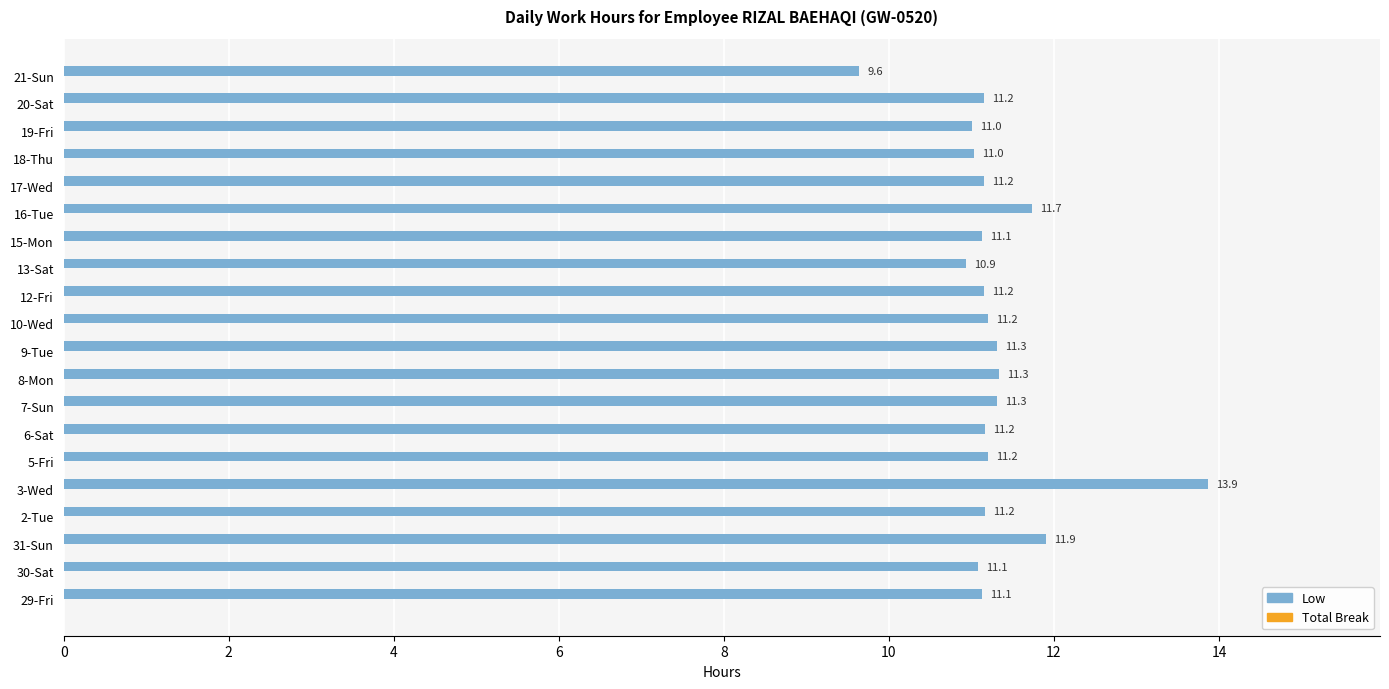

Reading top to bottom, what are all the values shown in this chart?

21-Sun=9.6	20-Sat=11.2	19-Fri=11.0	18-Thu=11.0	17-Wed=11.2	16-Tue=11.7	15-Mon=11.1	13-Sat=10.9	12-Fri=11.2	10-Wed=11.2	9-Tue=11.3	8-Mon=11.3	7-Sun=11.3	6-Sat=11.2	5-Fri=11.2	3-Wed=13.9	2-Tue=11.2	31-Sun=11.9	30-Sat=11.1	29-Fri=11.1